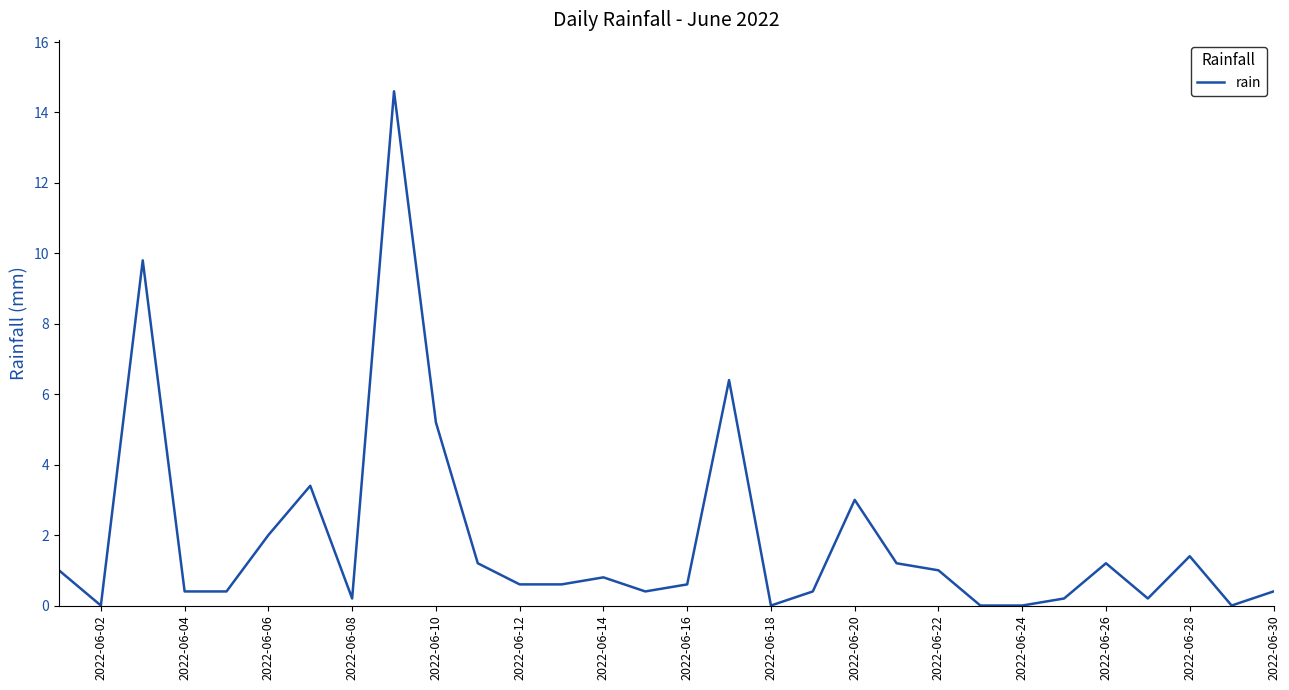

What is the difference between the maximum and minimum values?

14.6